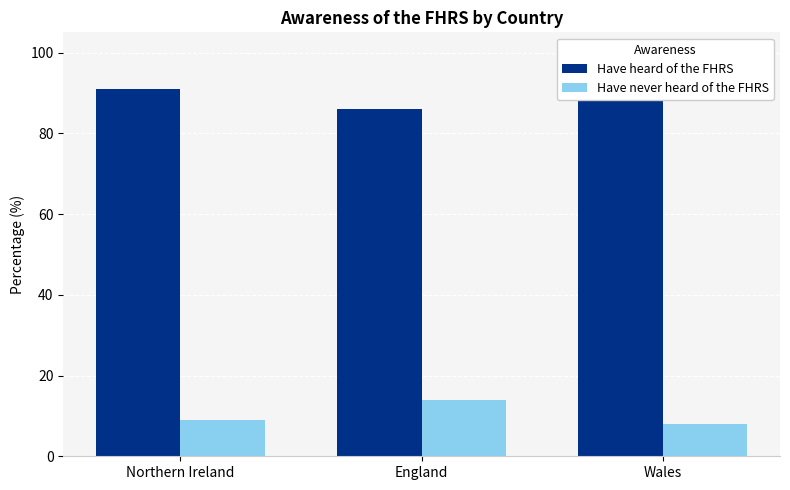

The value of Have heard of the FHRS at England is 86. True or false?

True